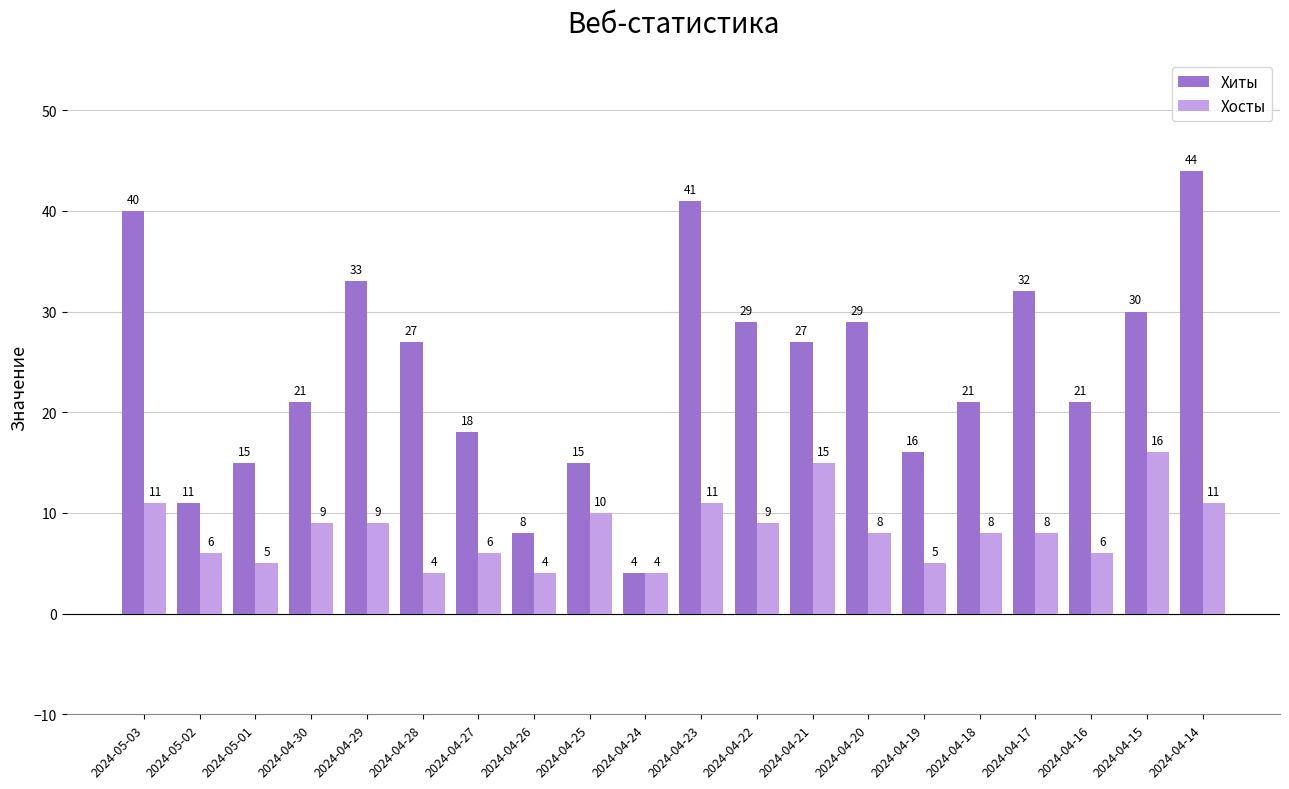

How many data points in Хосты are less than 8?

8